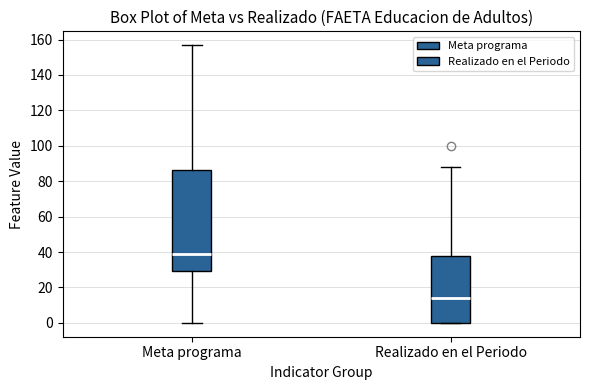

Which box's median line is the lowest?

Realizado en el Periodo